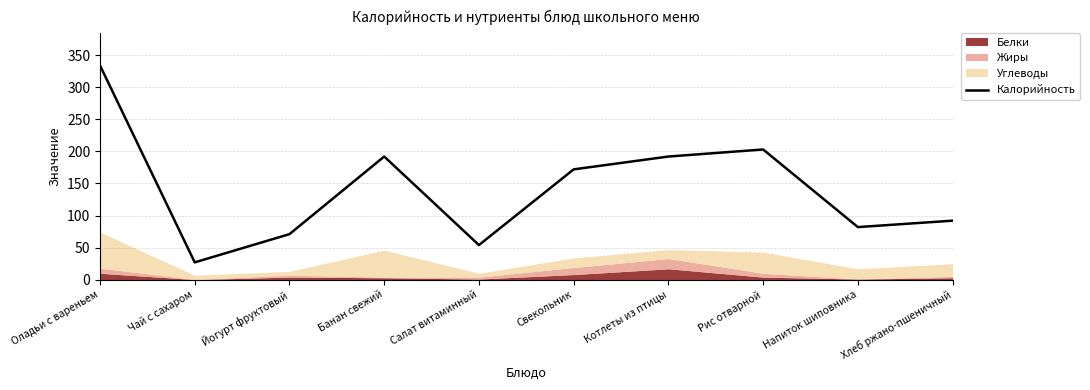

What is the difference between the maximum and minimum values?

307